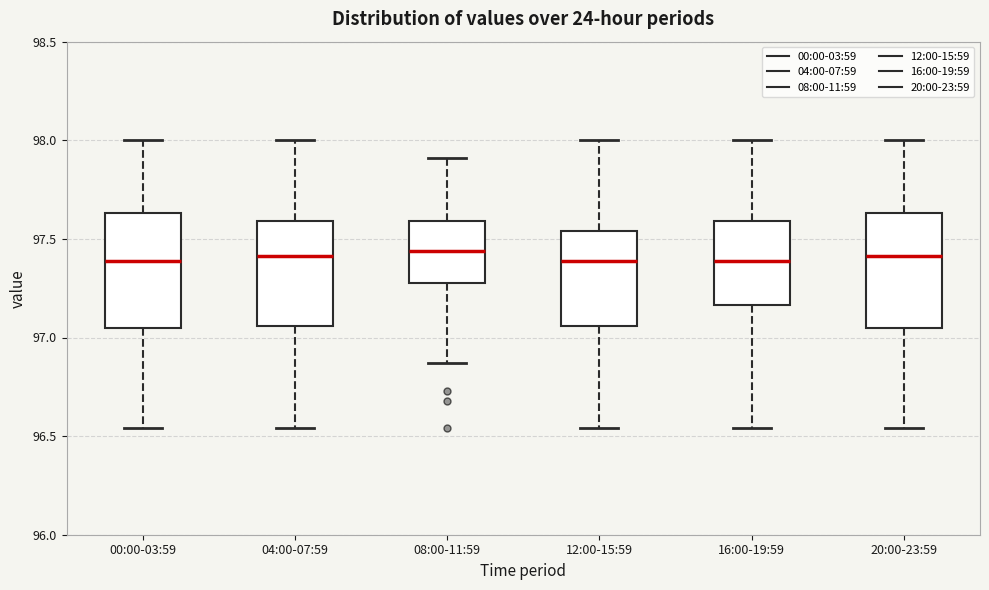

Reading left to right, transcribe this box plot: for each box, give where its median line is, the range the box spans, and where its two whiskers end, as read against the y-axis. The values are not printed on the chart, so give them approximately, as read against the axis.

00:00-03:59: median 97.40, box 97.05 to 97.65, whiskers 96.55 to 98.00
04:00-07:59: median 97.40, box 97.05 to 97.60, whiskers 96.55 to 98.00
08:00-11:59: median 97.45, box 97.30 to 97.60, whiskers 96.85 to 97.90
12:00-15:59: median 97.40, box 97.05 to 97.55, whiskers 96.55 to 98.00
16:00-19:59: median 97.40, box 97.15 to 97.60, whiskers 96.55 to 98.00
20:00-23:59: median 97.40, box 97.05 to 97.65, whiskers 96.55 to 98.00